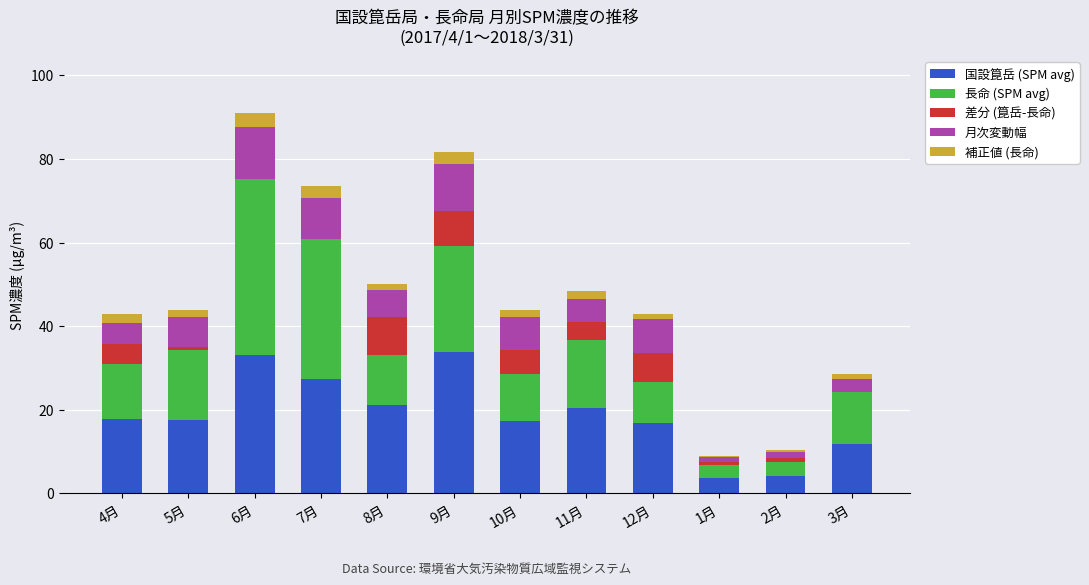

What is the maximum value for 国設箟岳 (SPM avg)?

33.8